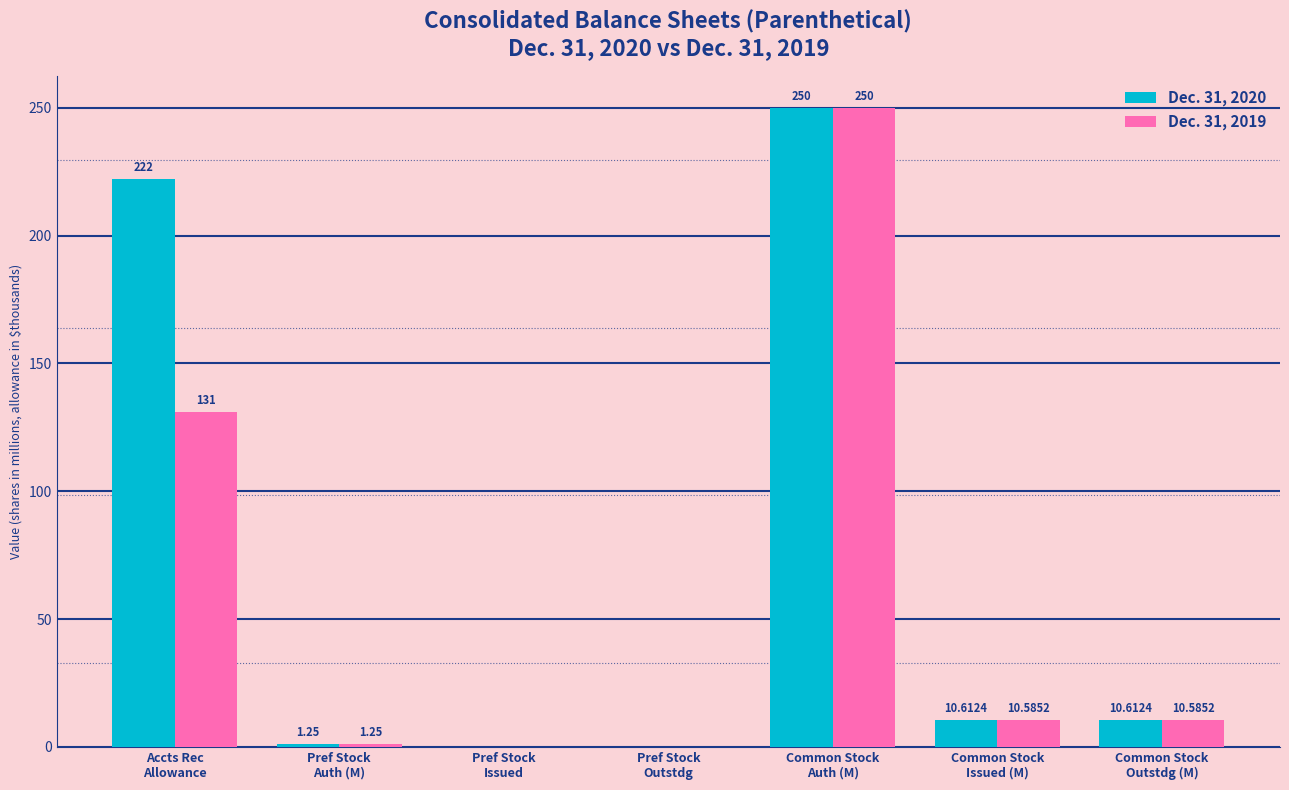

How many values in Dec. 31, 2019 are above zero?

5